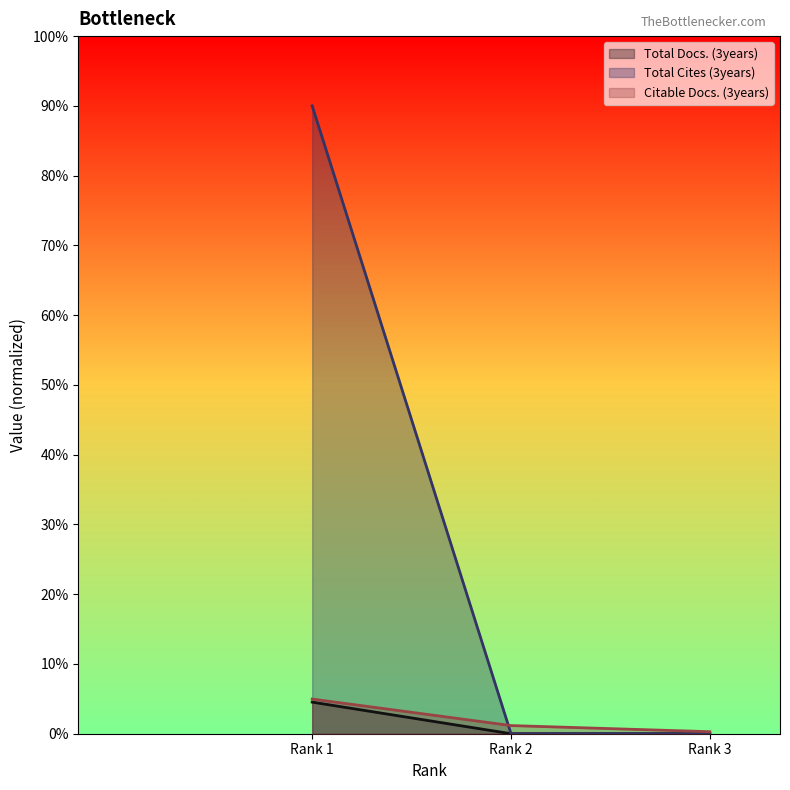

Reading left to right, what are all the values shown in this chart?

Total Docs. (3years): 4.5	0.0	0.0
Total Cites (3years): 90.0	0.0	0.0
Citable Docs. (3years): 5.0	1.2	0.3